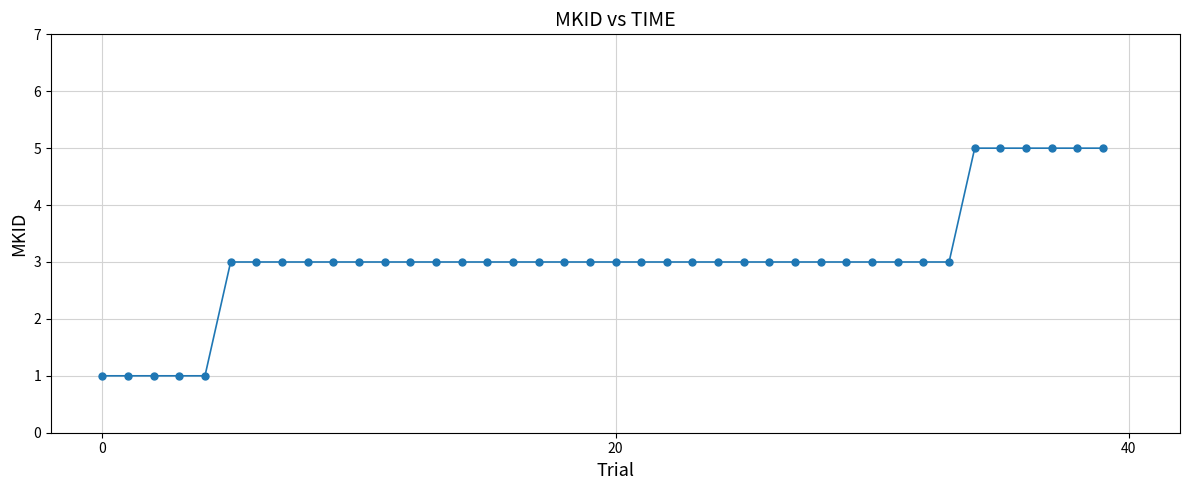

What is the value of the 33rd point from the left?

3